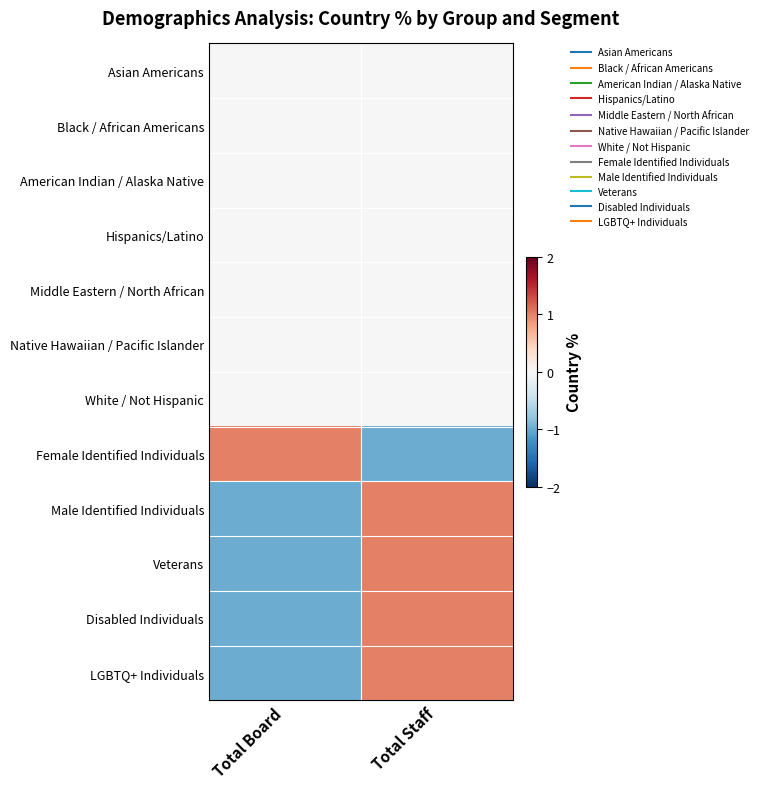

List the series in order of their peak value, highest first.

Female Identified Individuals, Veterans, LGBTQ+ Individuals, Male Identified Individuals, Disabled Individuals, Asian Americans, Black / African Americans, American Indian / Alaska Native, Hispanics/Latino, Middle Eastern / North African, Native Hawaiian / Pacific Islander, White / Not Hispanic